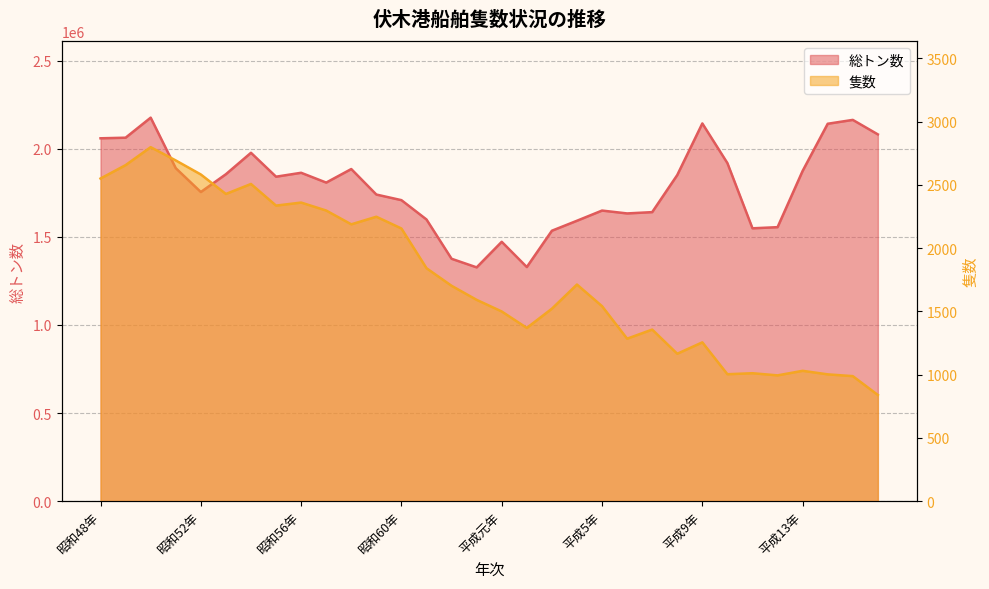

At which category does the chart reach its minimum across all series?

平成16年